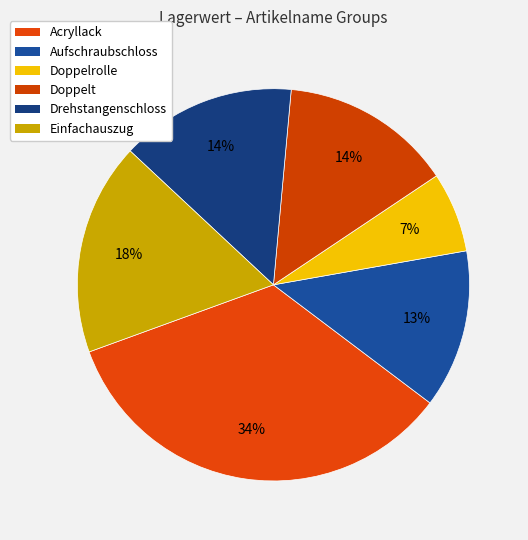

How many slices are in this pie chart?

6